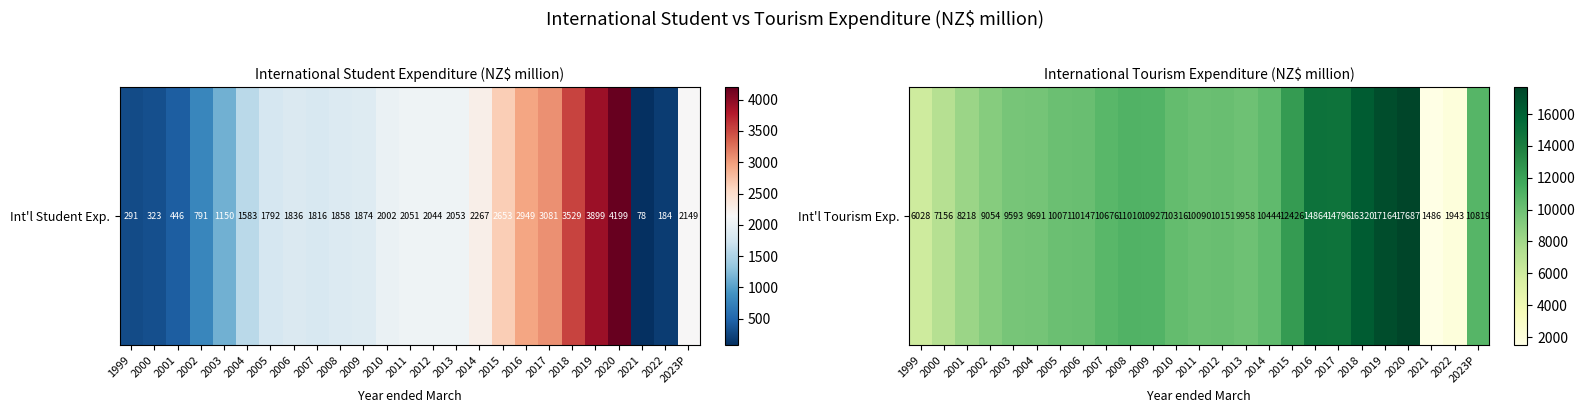

True or false: the data shows 6028 at 1999.

True